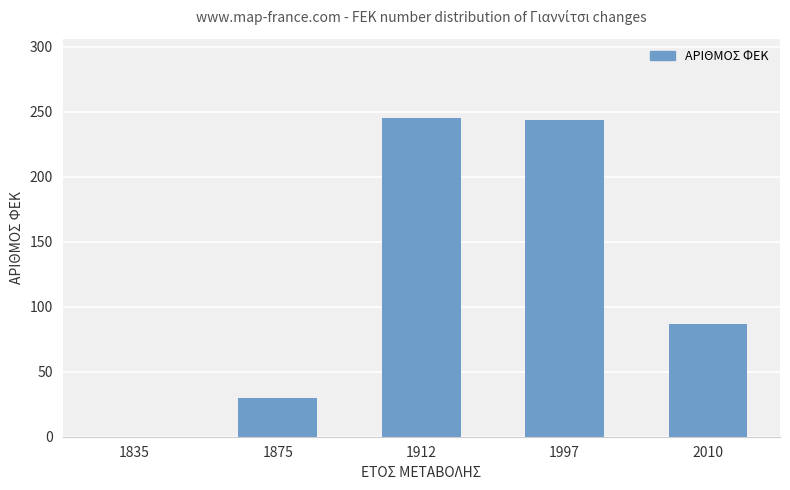

Are the bars horizontal?

No